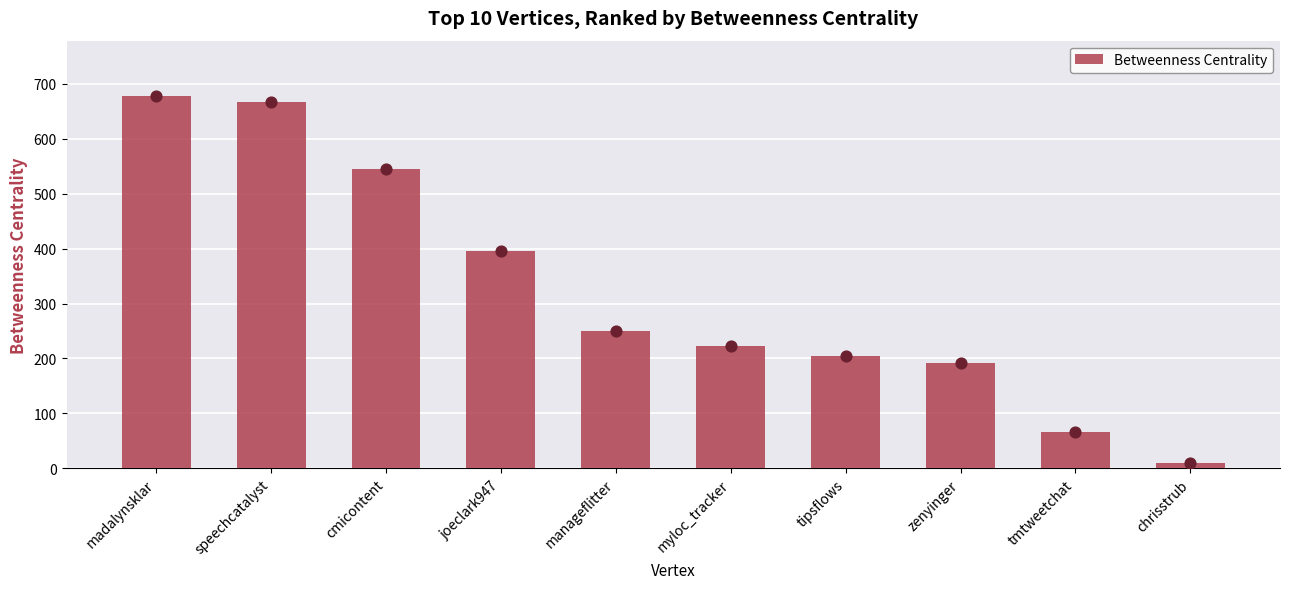

Approximately how many times larger is the value at madalynsklar compared to tipsflows?

3.3